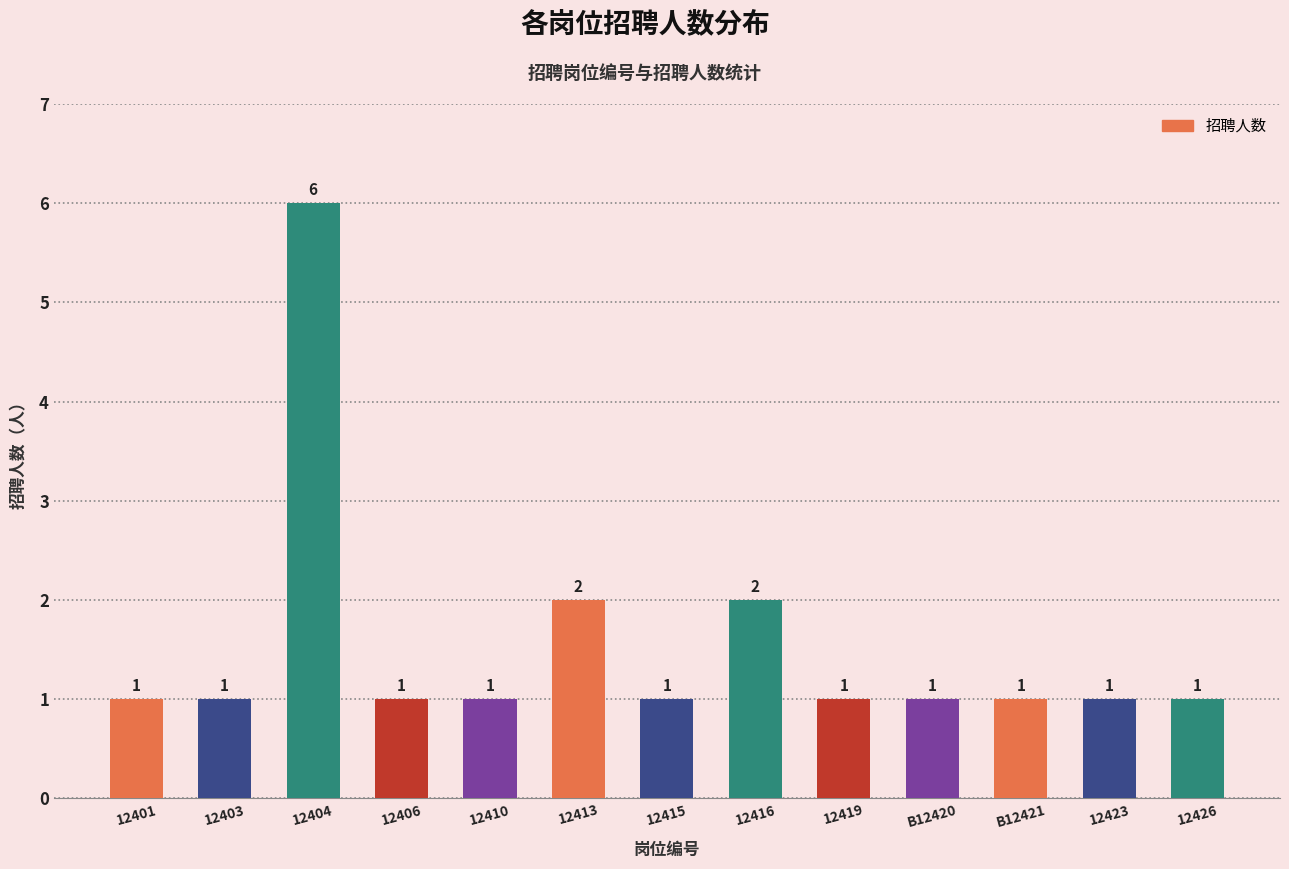

What is the value of the 9th bar from the left?

1